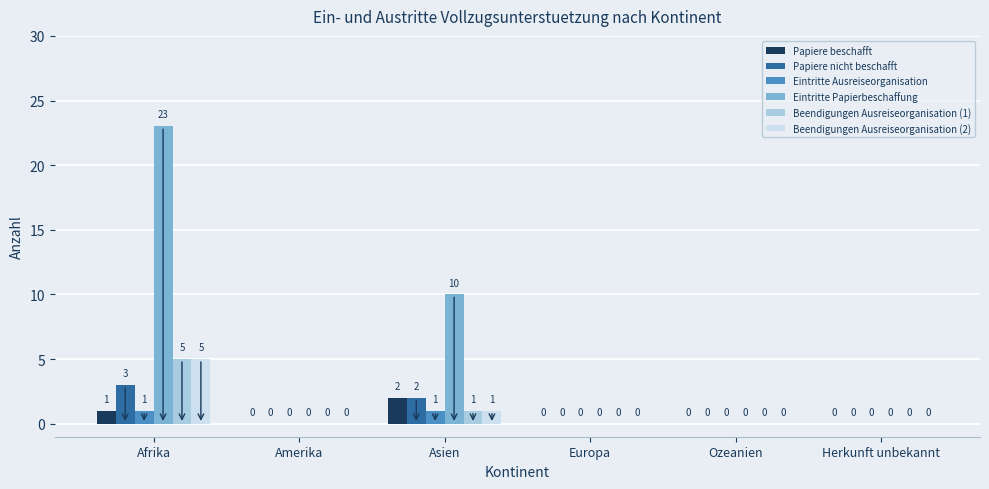

Where is Beendigungen Ausreiseorganisation (2) nearest to the value 2?

Asien